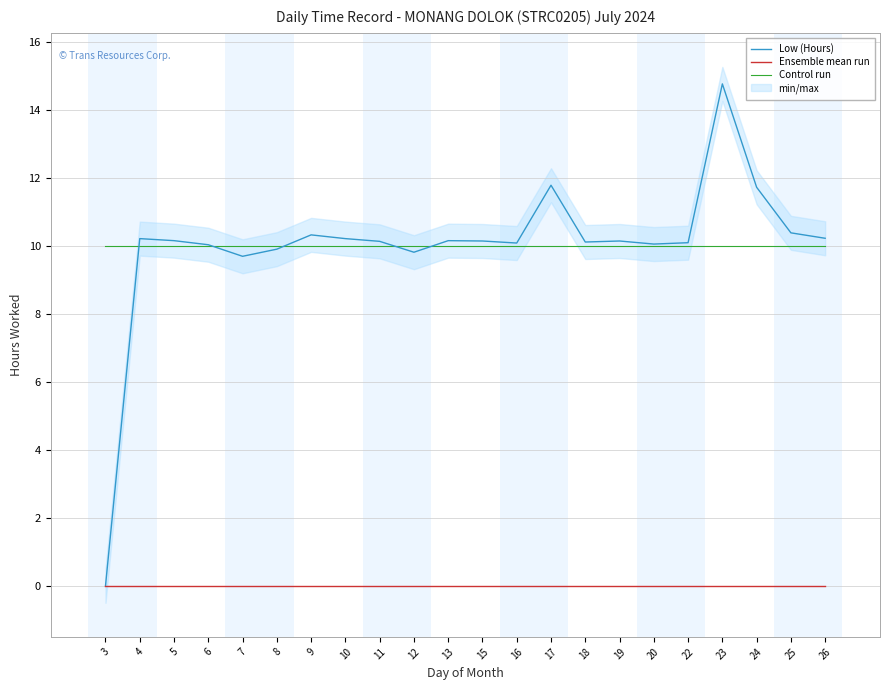

Which series changed the most between 5 and 19?

Low (Hours)